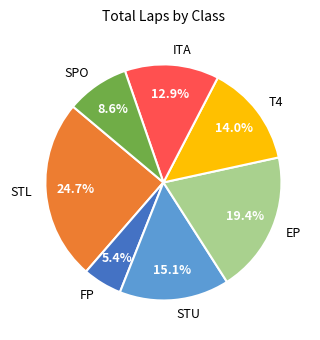

To the nearest percent, what is the difference between the largest and smallest slice percentages?

19%